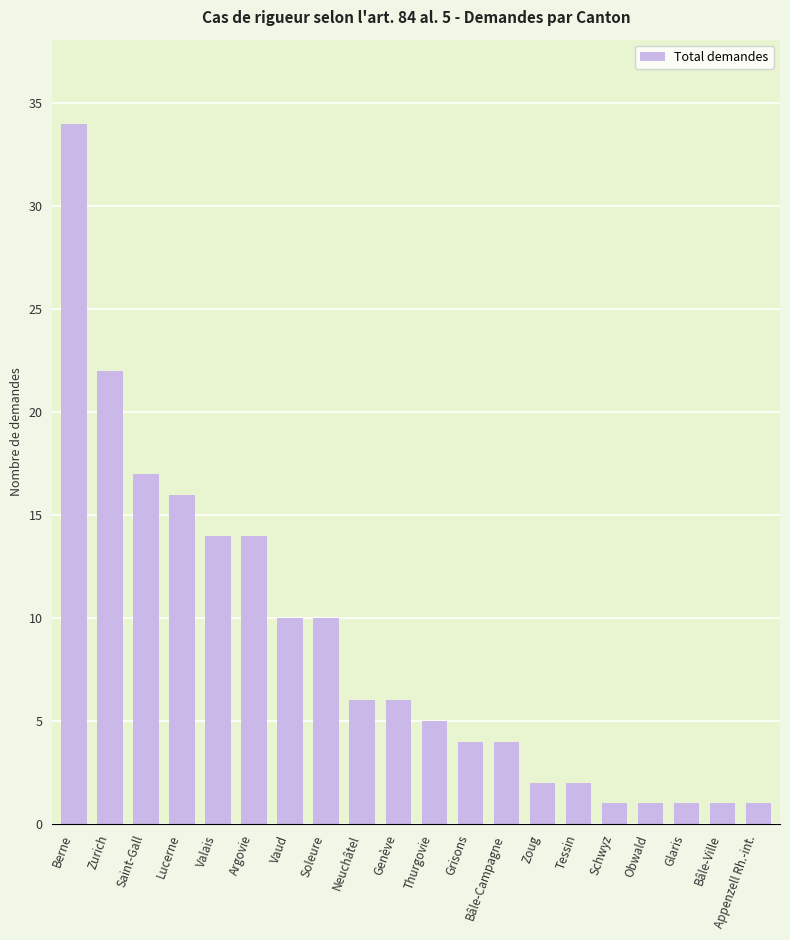

What is the label of the 17th bar from the left?

Obwald